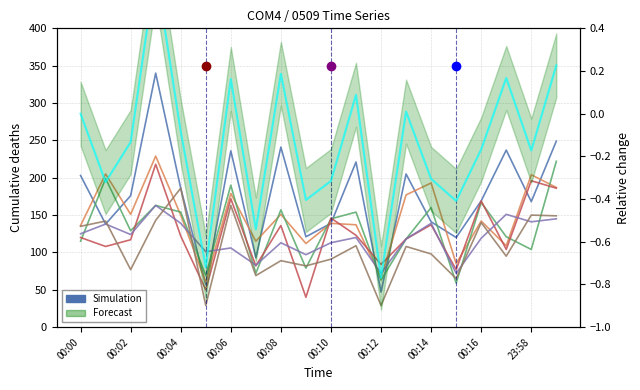

What position from the right is 00:10?

10